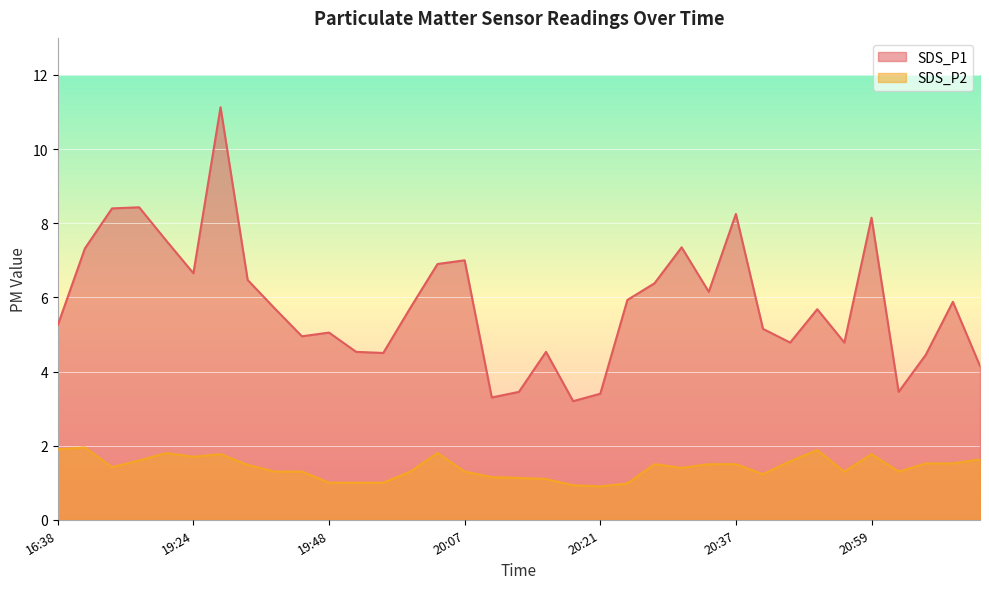

Reading left to right, list all the values displayed in this chart.

SDS_P1: 16:38=5.2	16:41=7.3	19:02=8.4	19:19=8.4	19:22=7.5	19:24=6.7	19:28=11.1	19:39=6.5	19:42=5.7	19:45=5.0	19:48=5.0	19:50=4.5	19:53=4.5	19:55=5.7	20:05=6.9	20:07=7.0	20:10=3.3	20:13=3.5	20:15=4.5	20:18=3.2	20:21=3.4	20:23=5.9	20:26=6.4	20:28=7.3	20:31=6.2	20:37=8.2	20:40=5.2	20:48=4.8	20:51=5.7	20:56=4.8	20:59=8.2	21:02=3.5	21:04=4.5	21:07=5.9	21:09=4.2
SDS_P2: 16:38=1.9	16:41=1.9	19:02=1.4	19:19=1.6	19:22=1.8	19:24=1.7	19:28=1.8	19:39=1.5	19:42=1.3	19:45=1.3	19:48=1.0	19:50=1.0	19:53=1.0	19:55=1.3	20:05=1.8	20:07=1.3	20:10=1.1	20:13=1.1	20:15=1.1	20:18=0.9	20:21=0.9	20:23=1.0	20:26=1.5	20:28=1.4	20:31=1.5	20:37=1.5	20:40=1.2	20:48=1.6	20:51=1.9	20:56=1.3	20:59=1.8	21:02=1.3	21:04=1.5	21:07=1.5	21:09=1.6